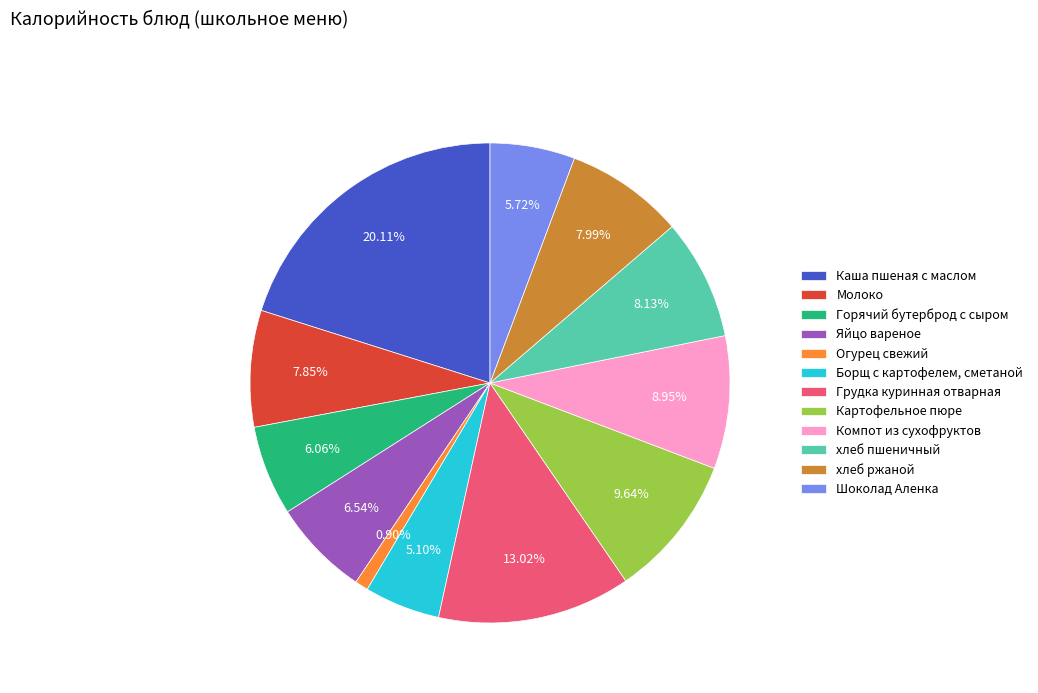

Is it true that Горячий бутерброд с сыром is 6% of the pie?

True